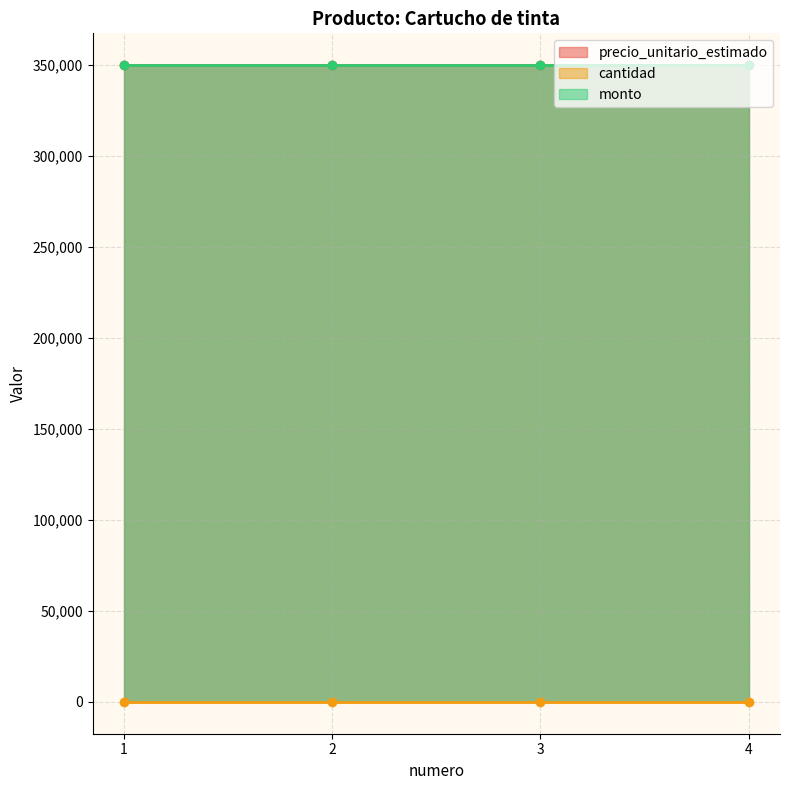

What is the total value across all series at 4?

700001